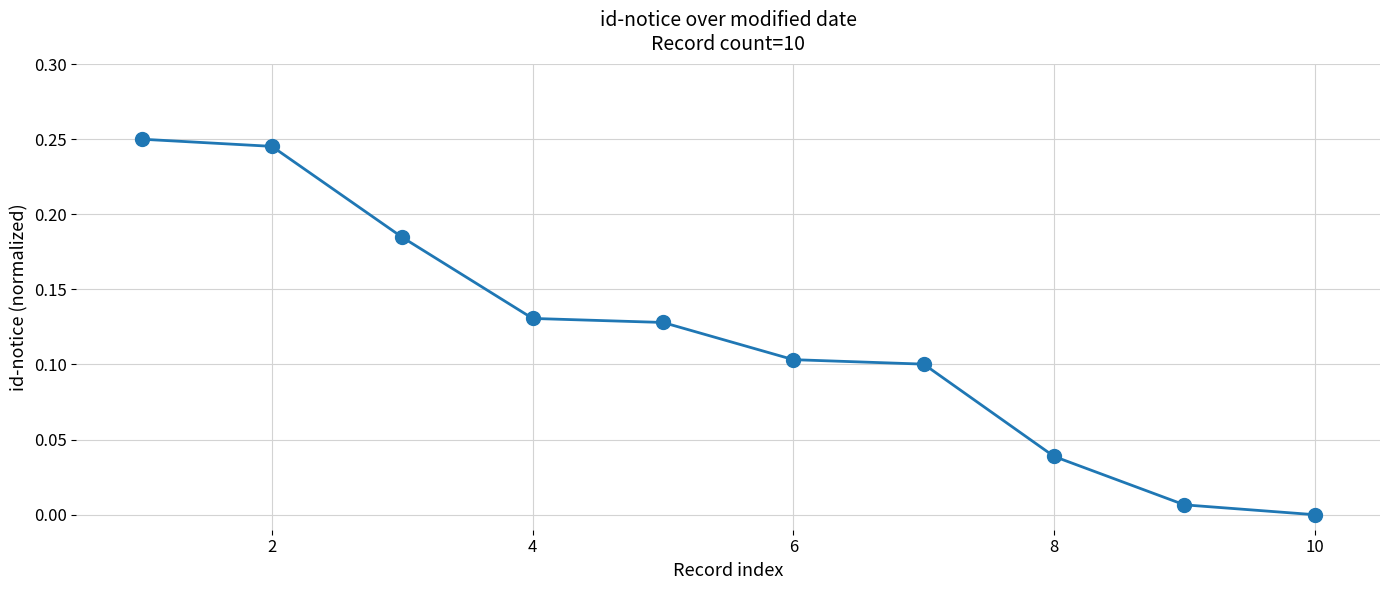

True or false: the data has more than 2 interior local peaks.

False